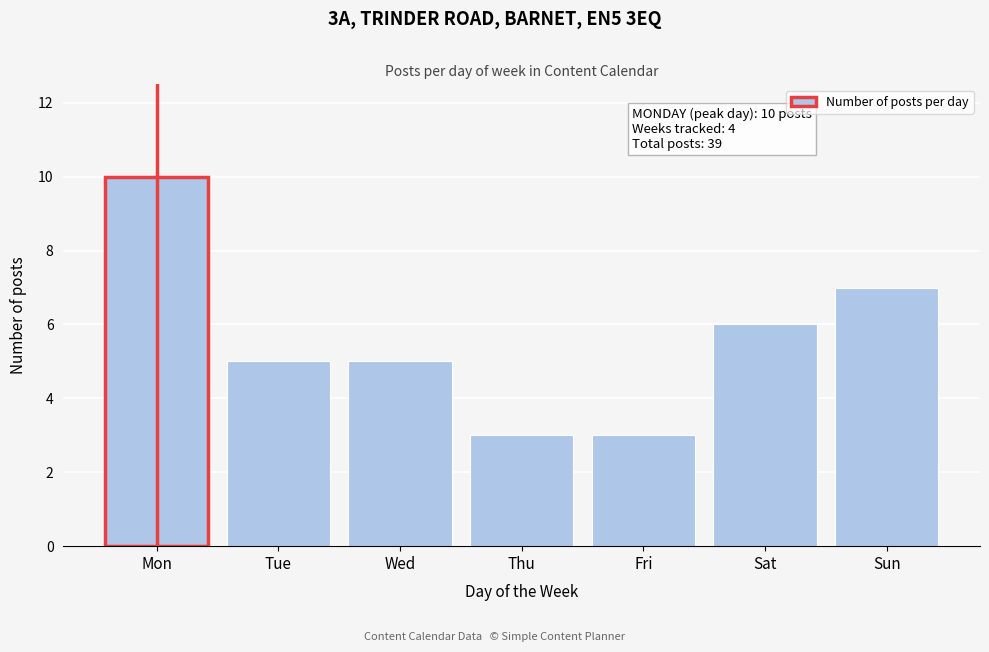

Reading right to left, transcribe all the data shown in this chart.

Sun=7	Sat=6	Fri=3	Thu=3	Wed=5	Tue=5	Mon=10